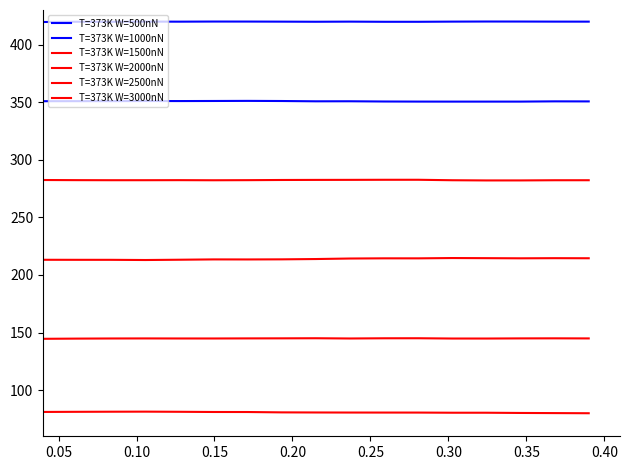

How many lines are shown in the chart?

6